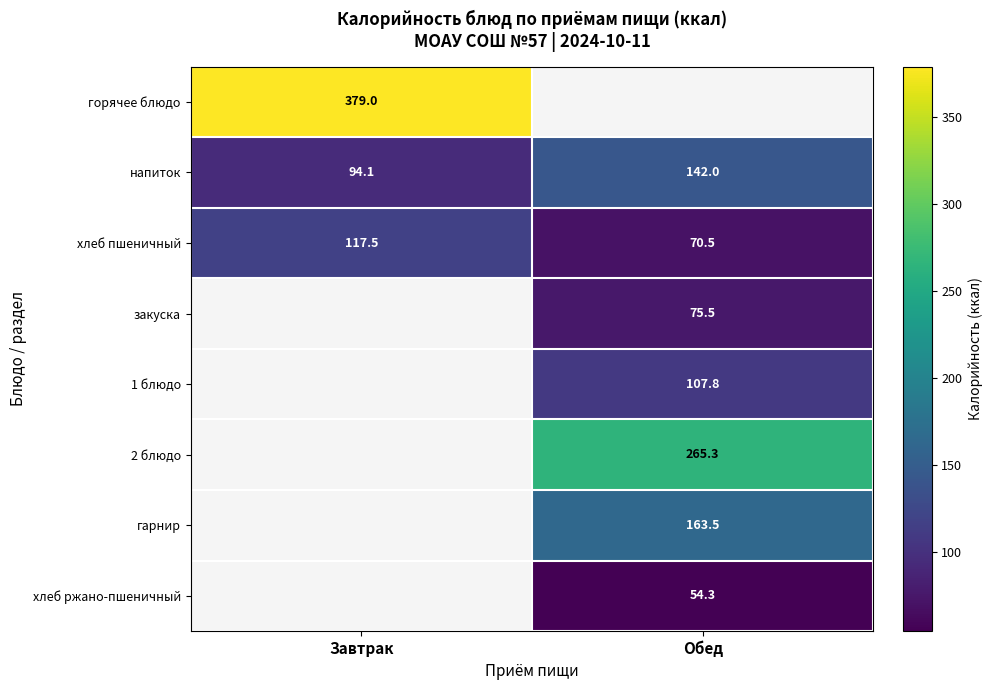

Rank the categories by хлеб пшеничный value from highest to lowest.

Завтрак, Обед